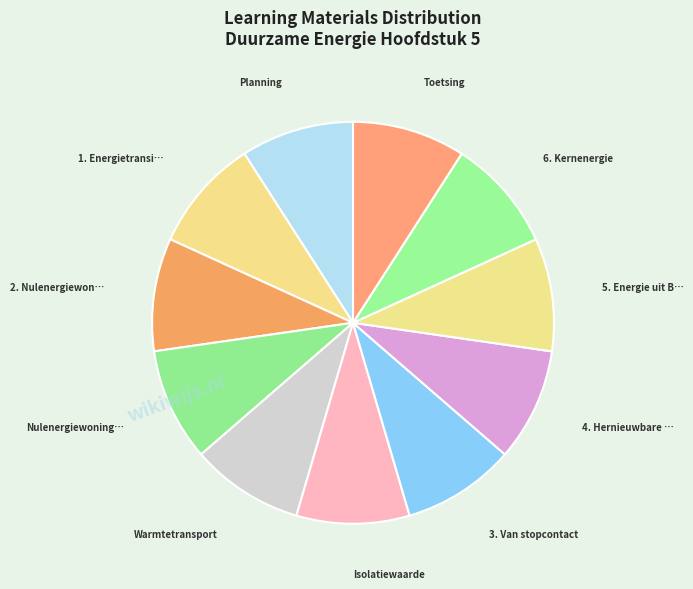

How many slices are in this pie chart?

11